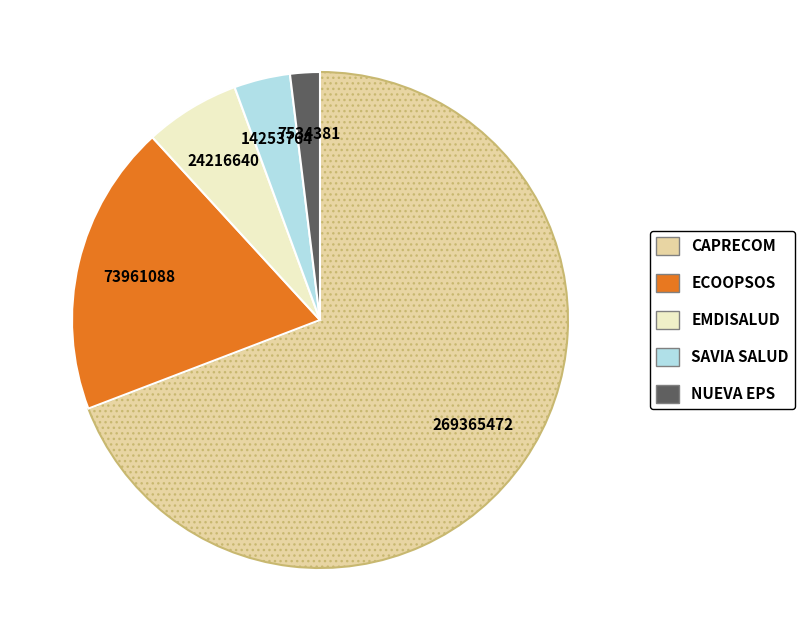

Is CAPRECOM the majority of the pie?

Yes